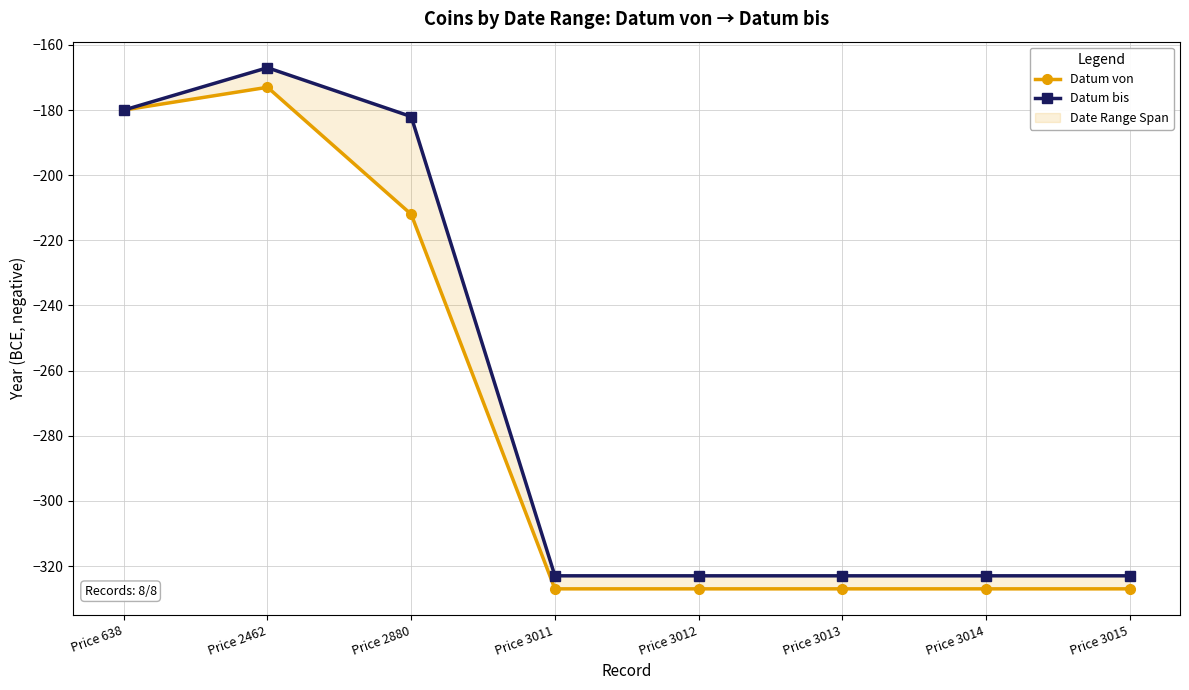

Reading left to right, transcribe all the data shown in this chart.

Datum von: -180	-173	-212	-327	-327	-327	-327	-327
Datum bis: -180	-167	-182	-323	-323	-323	-323	-323